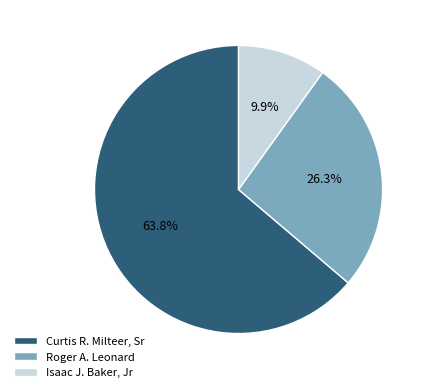

What is the majority slice?

Curtis R. Milteer, Sr